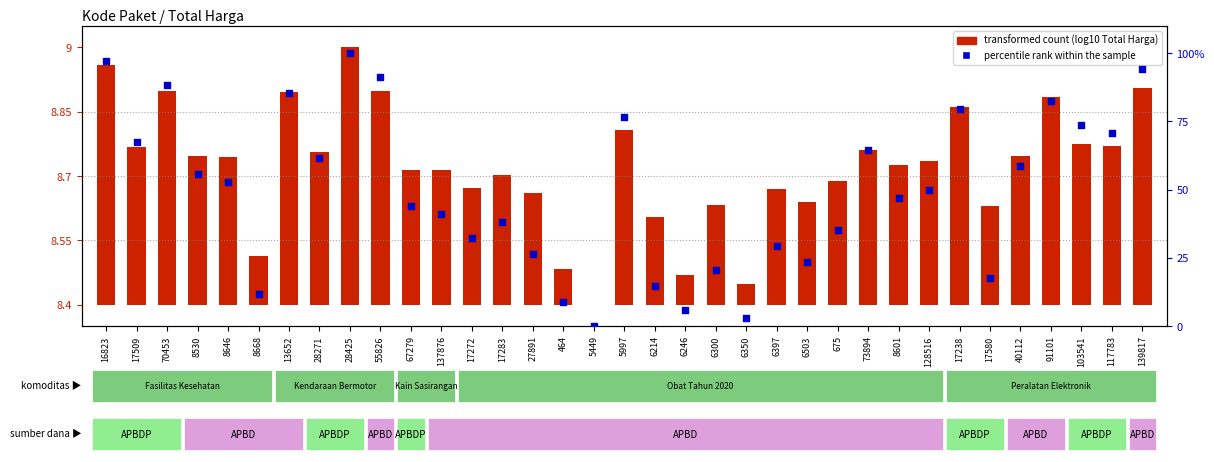

What are all the series names shown in the legend?

transformed count, percentile rank within the sample